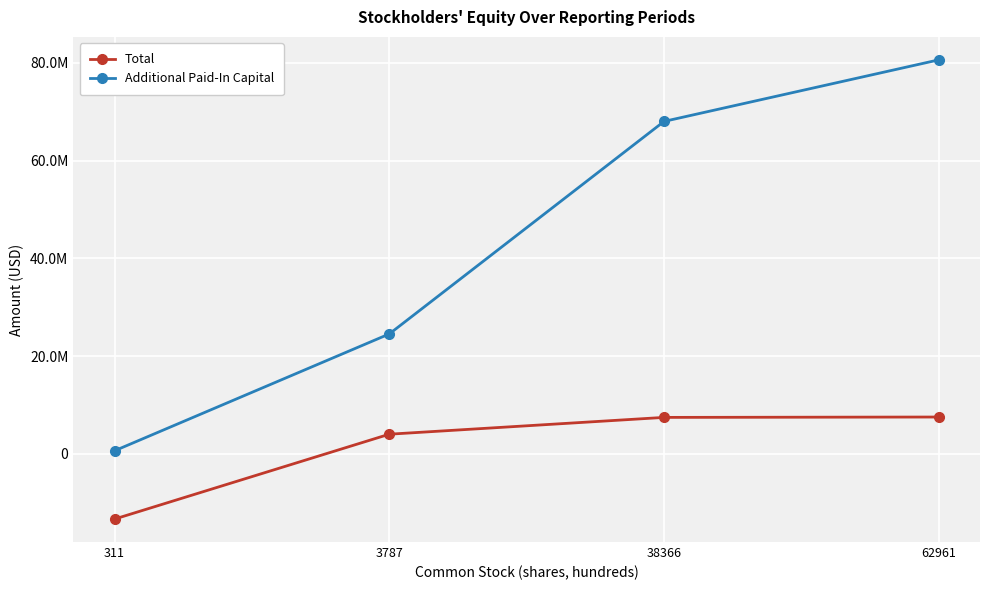

True or false: Total has a value of 7514121 at 62961.

True